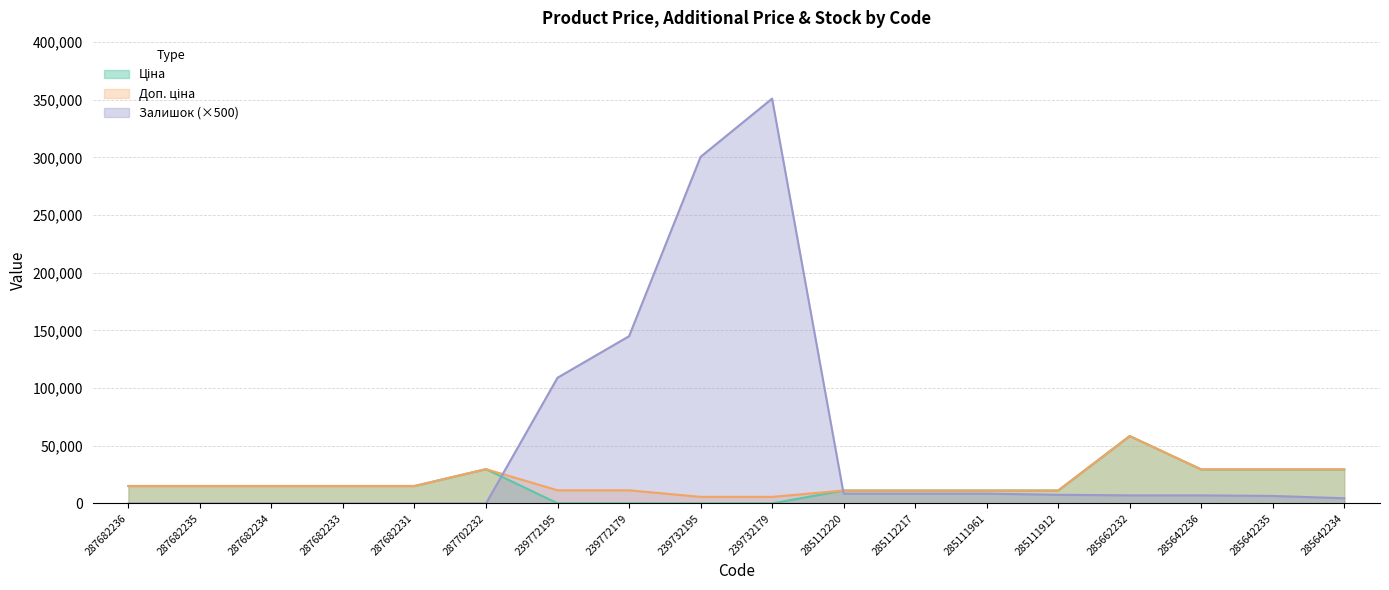

What is the difference between the maximum and minimum values in the Залишок series?

351000.0